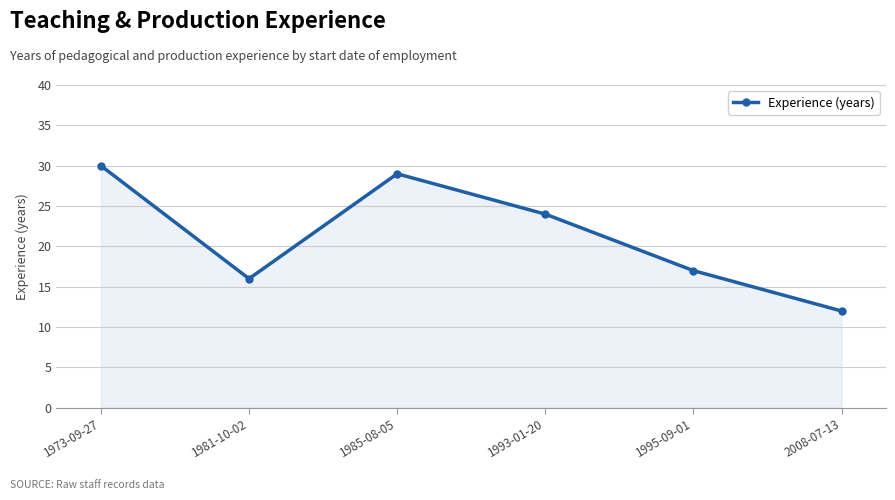

What is the difference between the second highest and second lowest values?

13